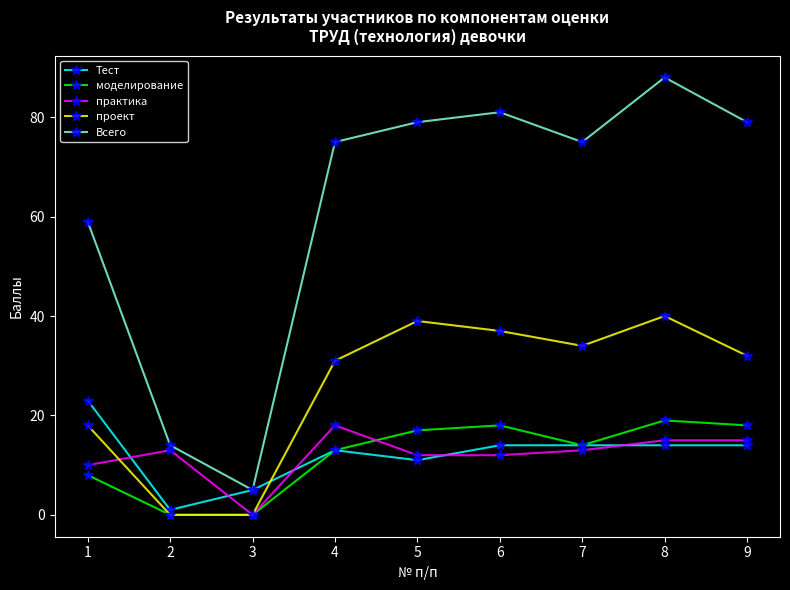

True or false: Всего has a value of 75 at 7.

True